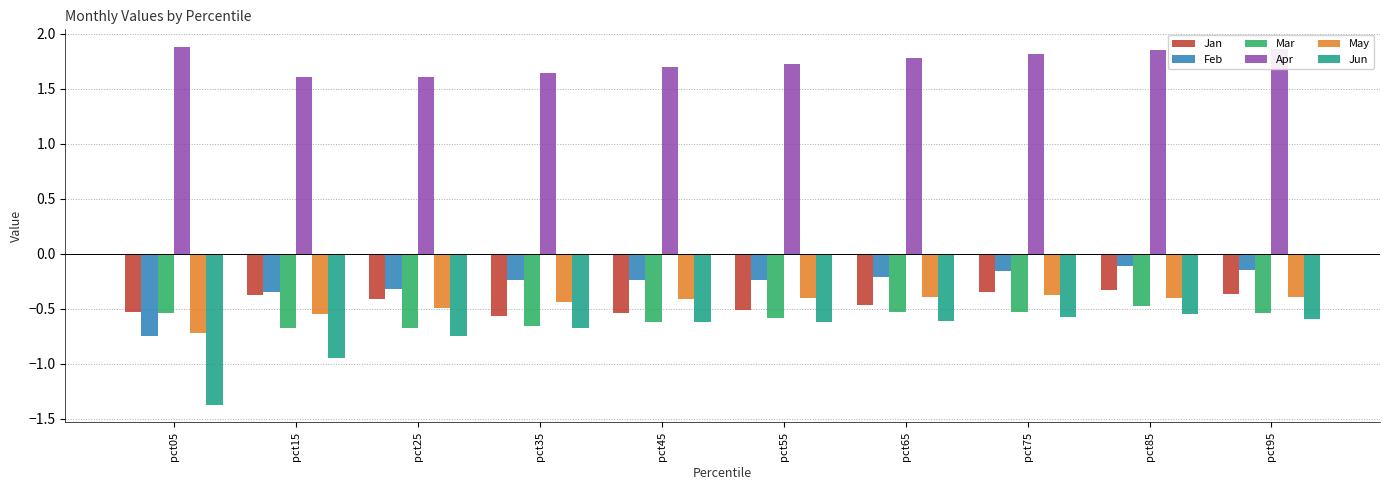

Rank the series by their maximum value, from lowest to highest.

Jun, Mar, May, Jan, Feb, Apr